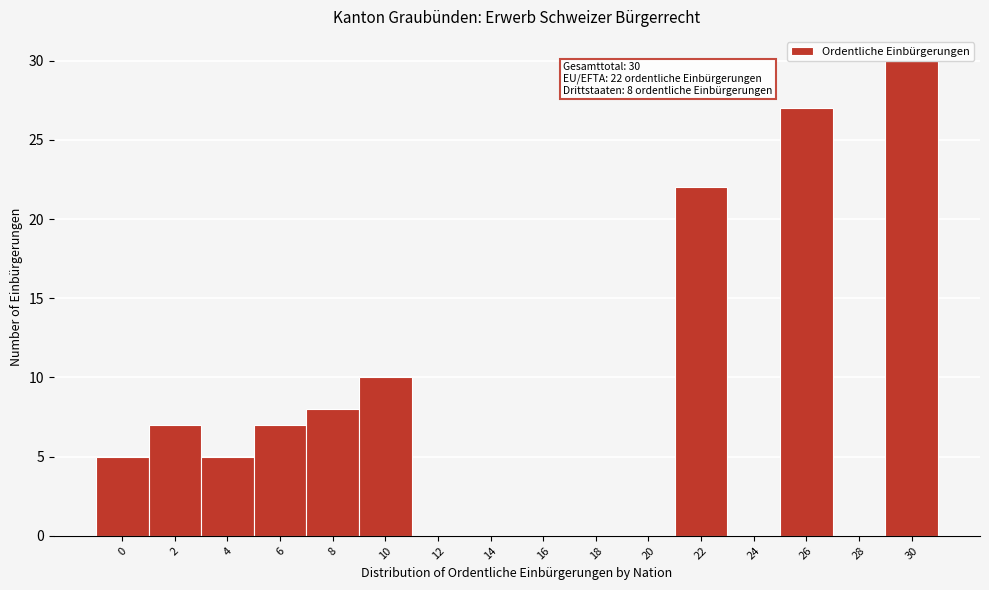

What is the sum of all values?

121